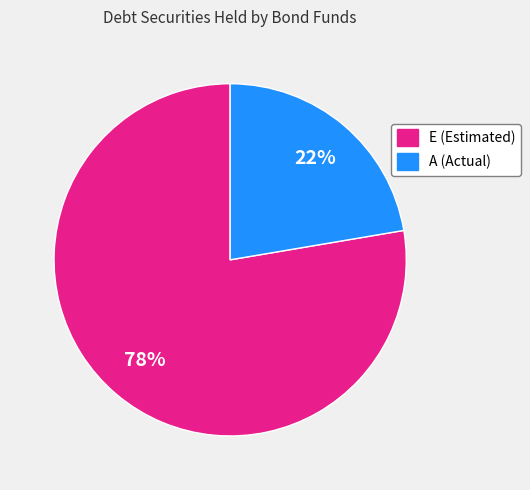

What percentage is the E slice, to the nearest percent?

78%